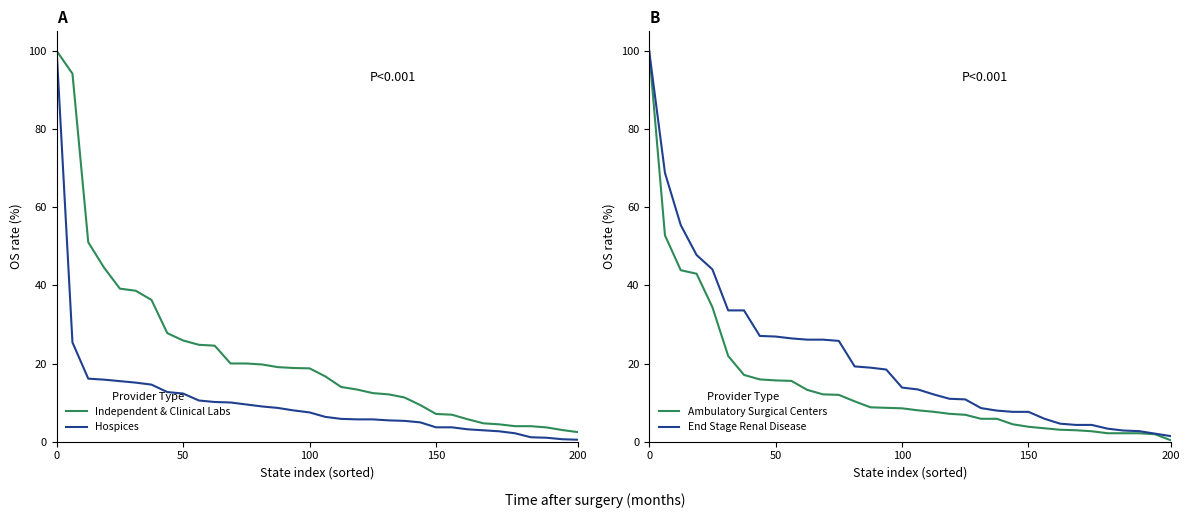

The value of Independent & Clinical Labs at 200 is 2.4. True or false?

True